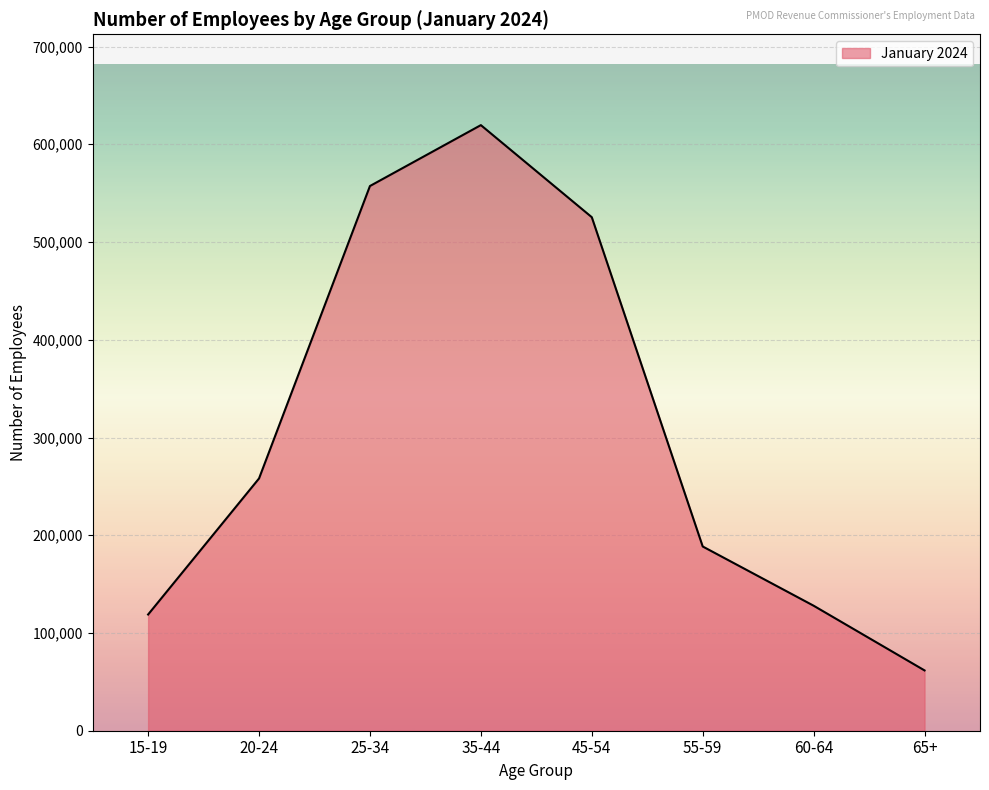

Is it true that the value at 45-54 is 525400?

True